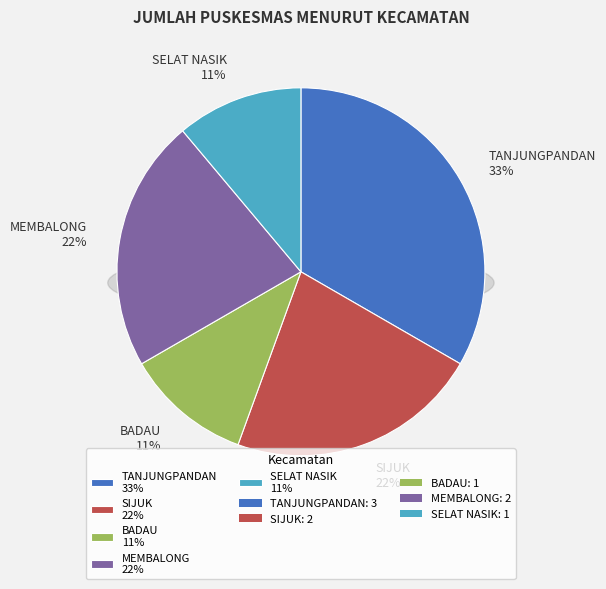

Is it true that BADAU is 11% of the pie?

True